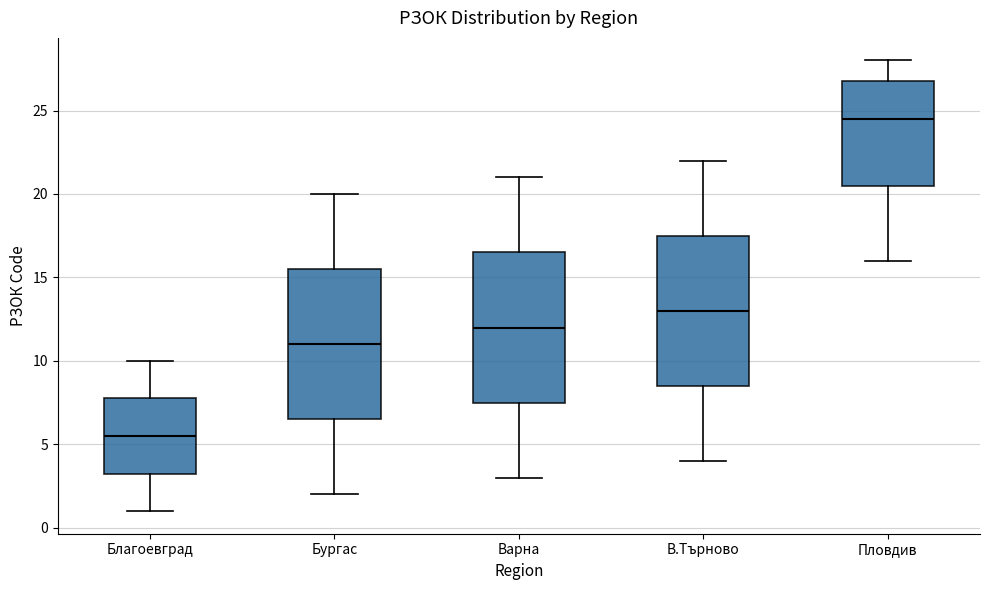

Where is the upper edge of the box for Бургас on the y-axis? The values are not printed on the chart, so give them approximately, as read against the axis.

15.5